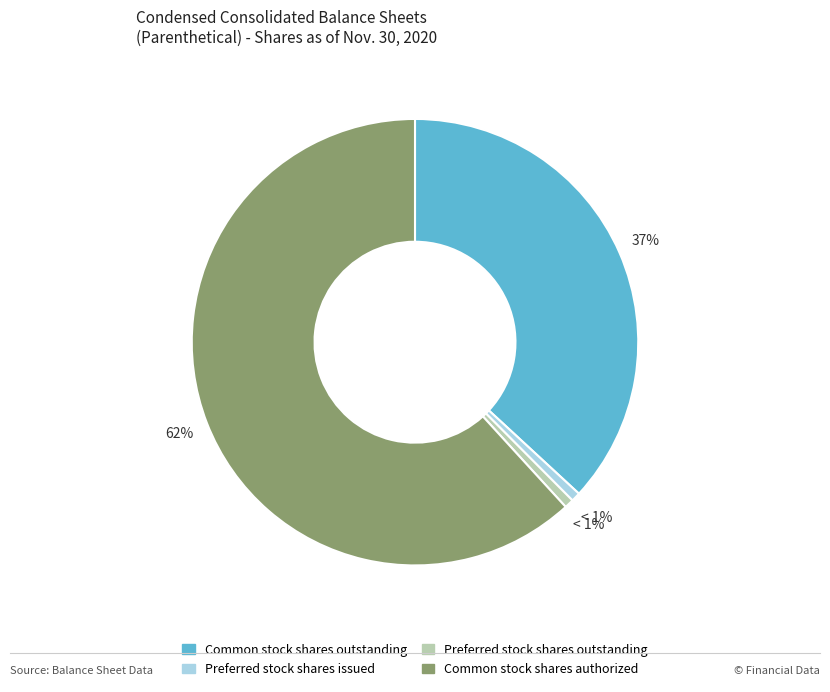

How many slices are in this pie chart?

4